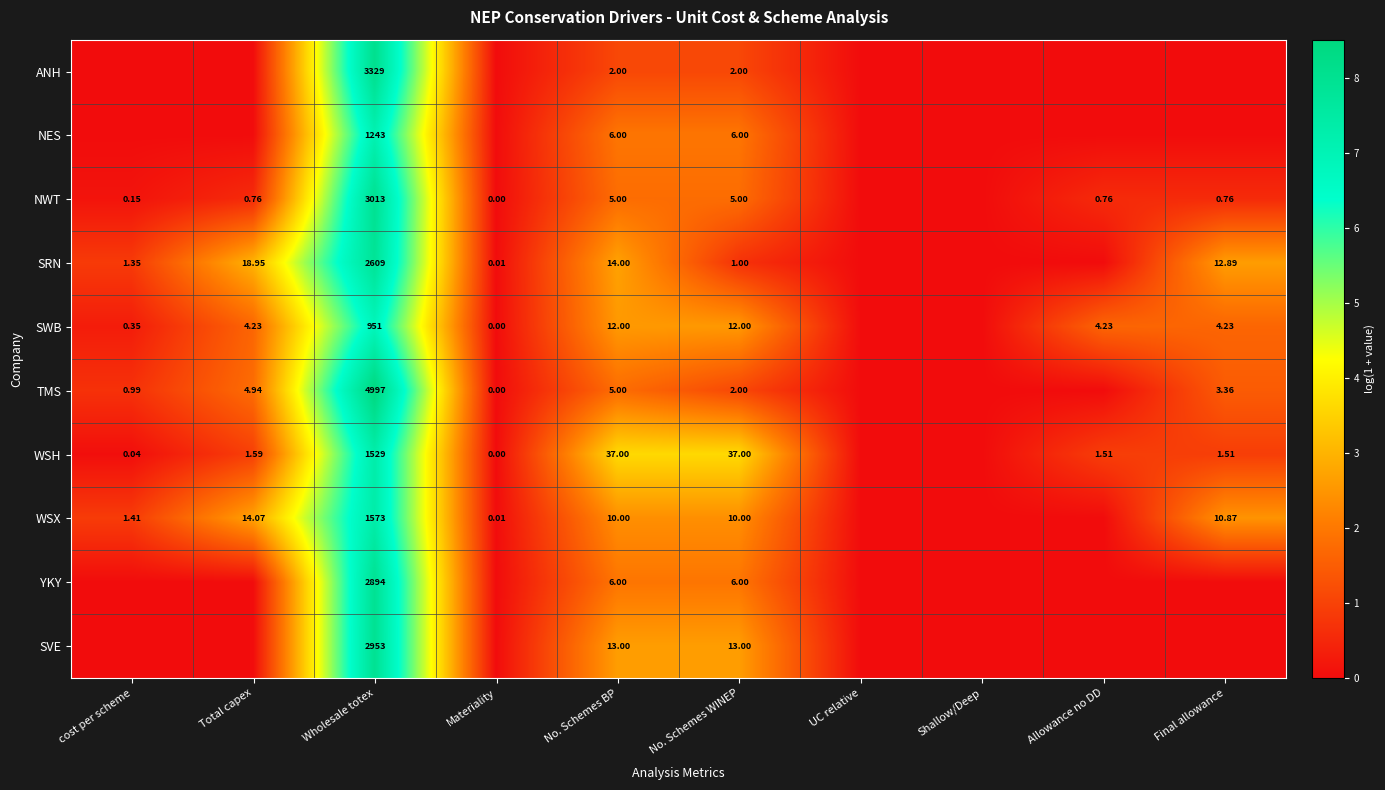

At how many categories does at least one series exceed 7?

1